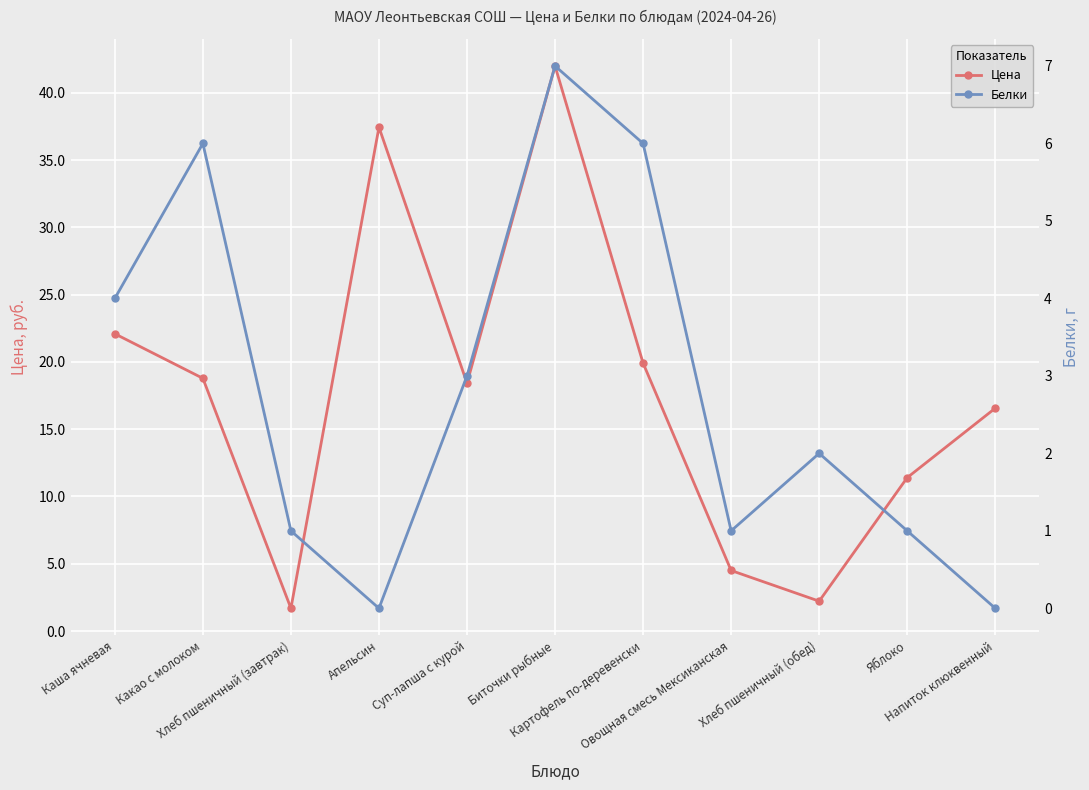

How many values in the Цена series are below 18?

5